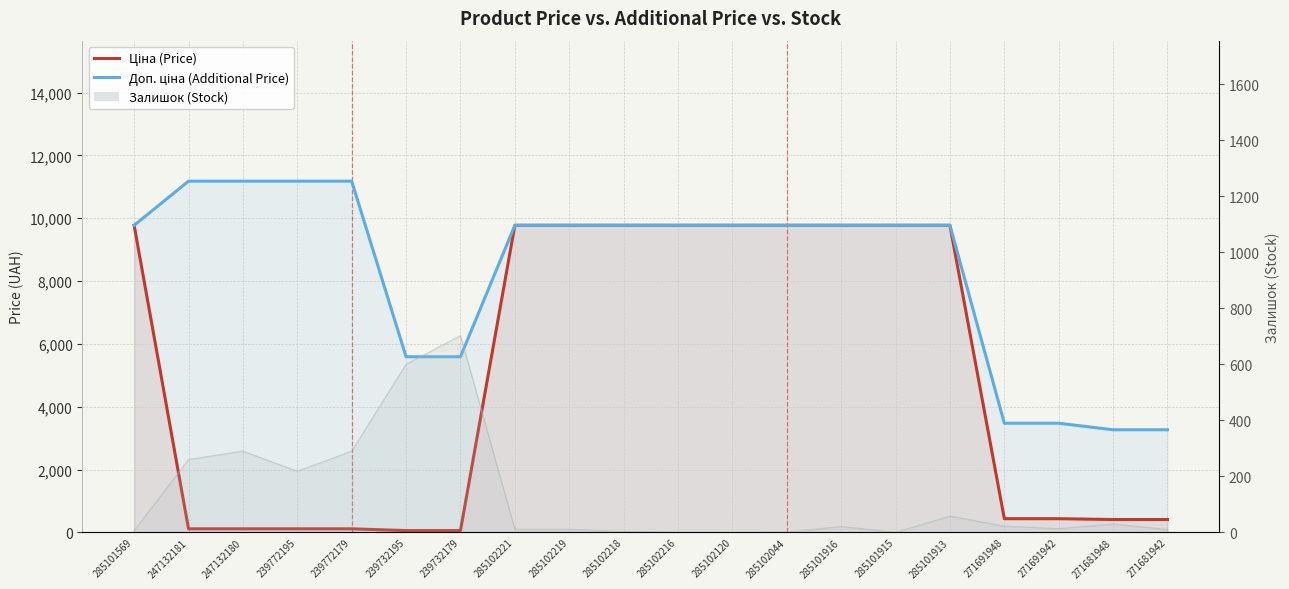

Which label corresponds to the largest value in the chart?

247132181